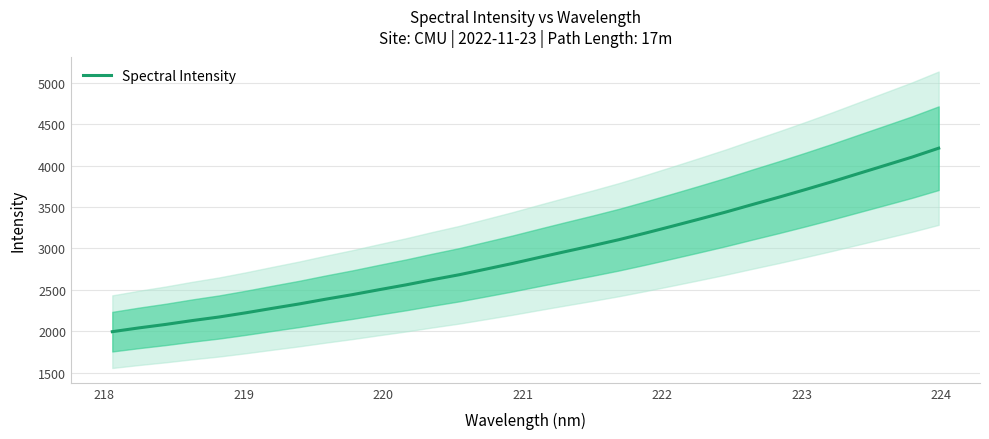

True or false: the data has more than 2 interior local peaks.

False